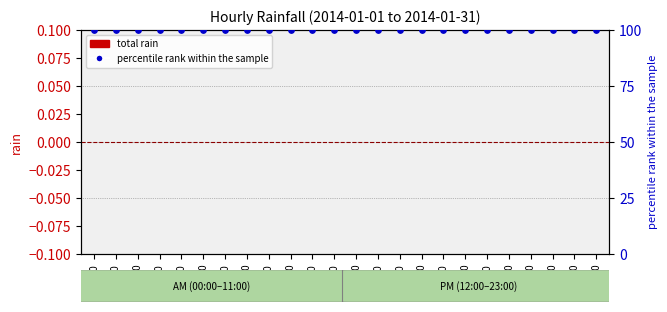

Which series has the largest total across all categories?

percentile rank within the sample